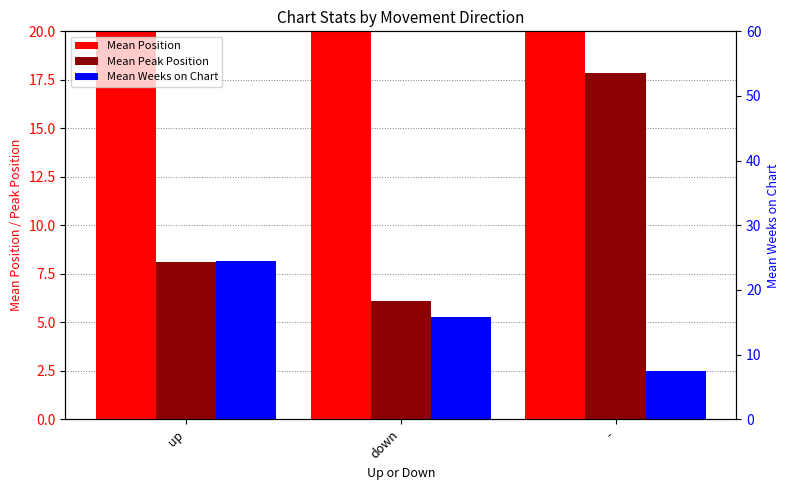

The value of Mean Weeks on Chart at - is 9.6. True or false?

False